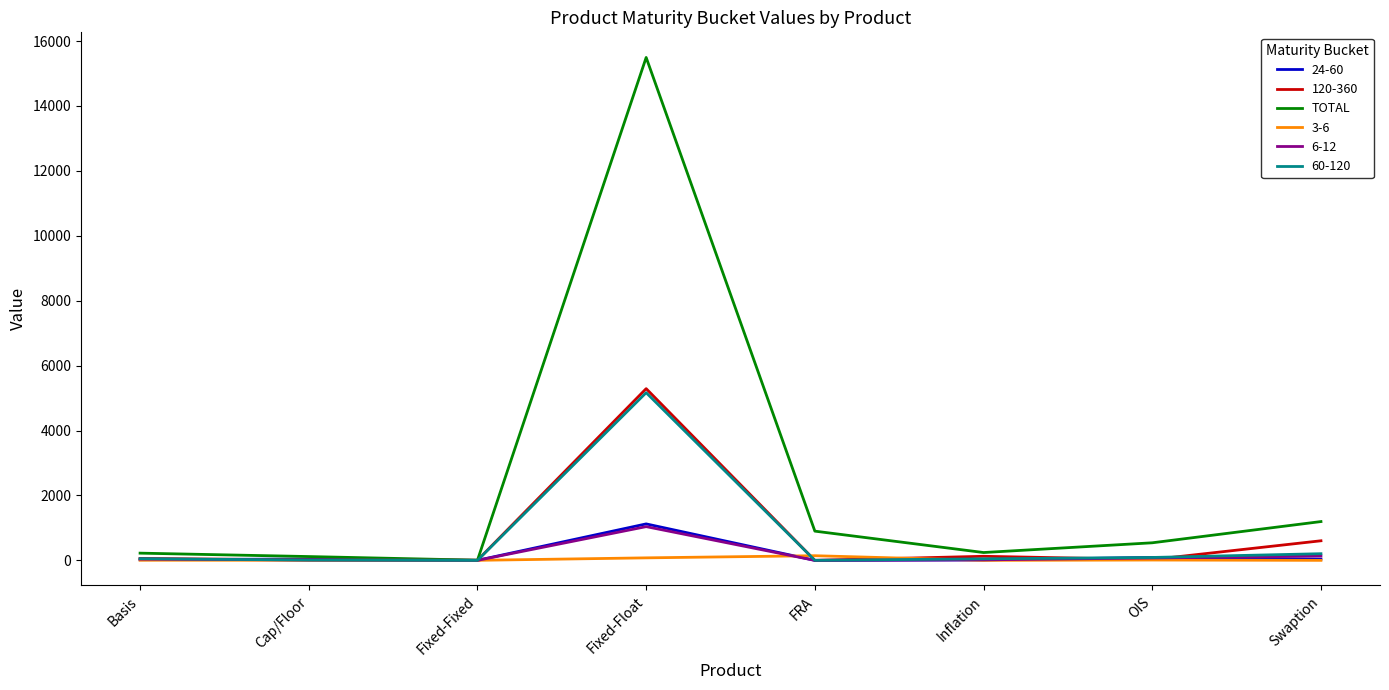

Which series has the widest spread of values?

TOTAL